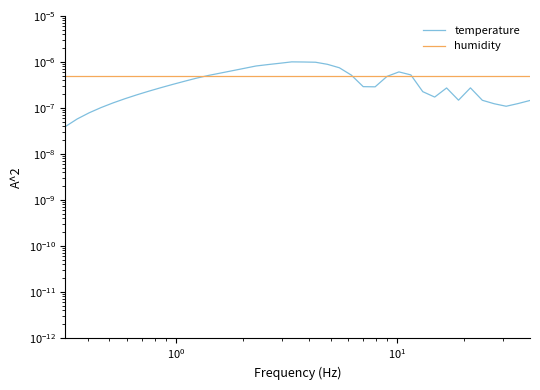

Rank the series by their average value, from highest to lowest.

humidity, temperature